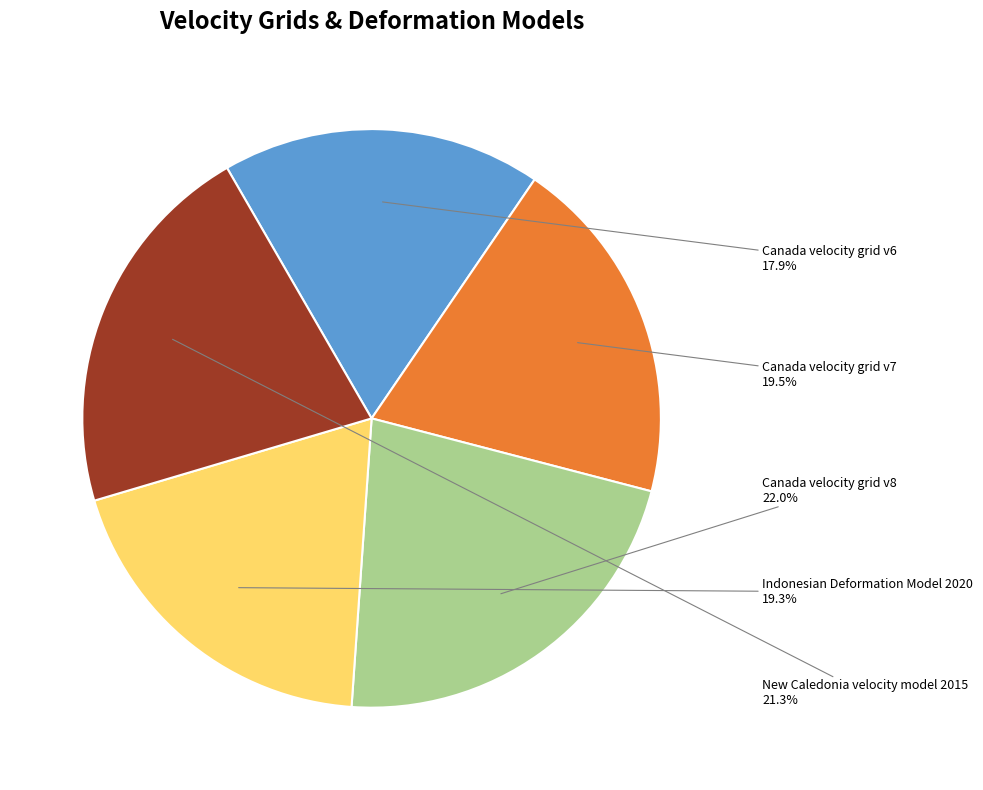

What portion of the pie excludes New Caledonia velocity model 2015?

78.7%